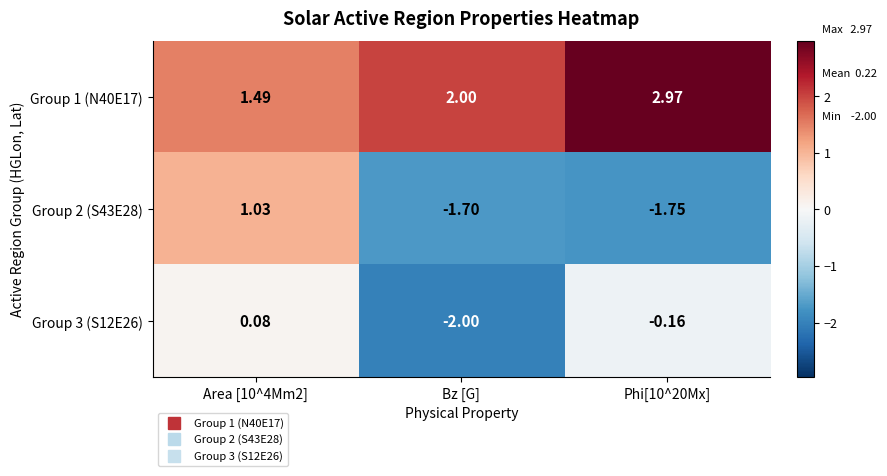

Is the value of Group 1 (N40E17) at Phi[10^20Mx] greater than the value of Group 3 (S12E26) at Bz [G]?

Yes